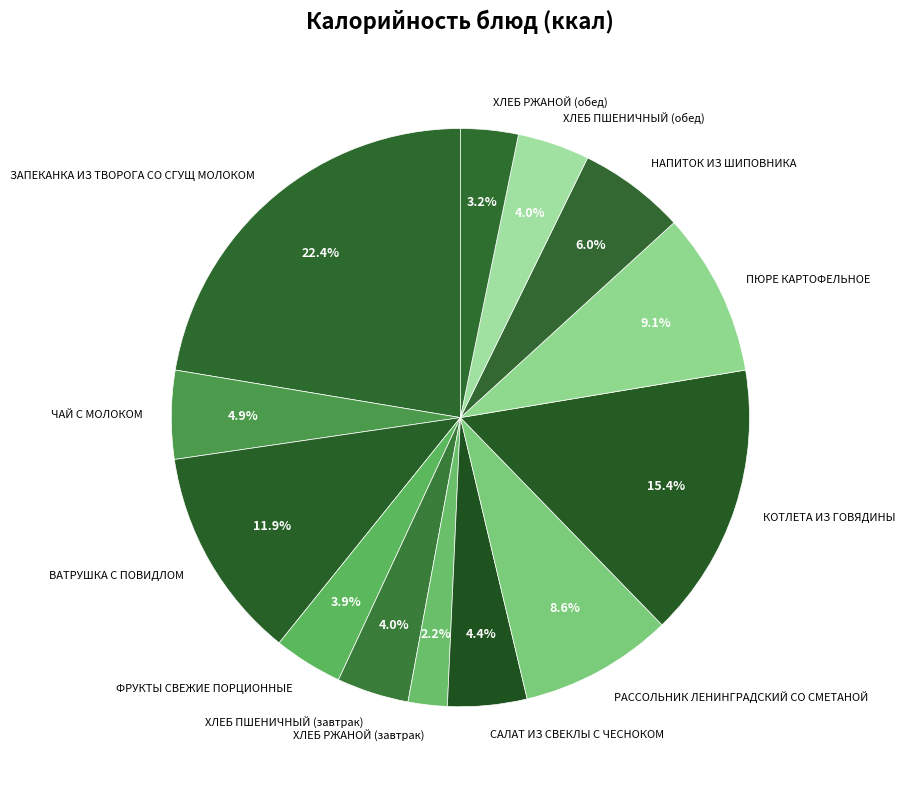

What percentage is the ХЛЕБ РЖАНОЙ (завтрак) slice, to the nearest percent?

2%